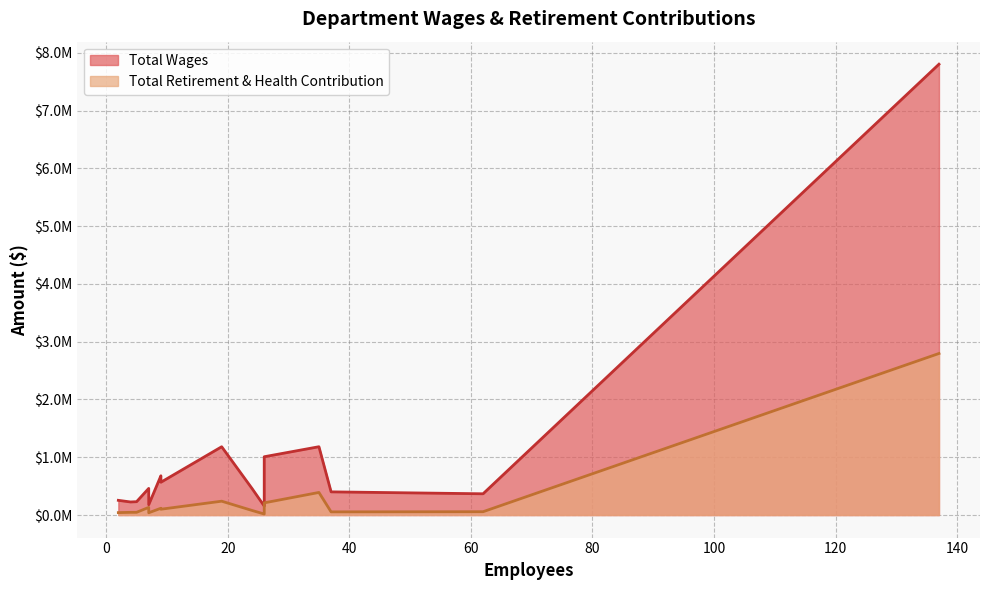

Reading left to right, transcribe all the data shown in this chart.

Total Wages: Instructional=7802862	Certificated=1182552	Administration=1182176	Maint Opert Facil=1009070	Educational Services=679368	Business Services=567599	Pupil Services=461193	Child Nutrition=458315	Classified=401254	Certificated Subs=367874	Superintendent=254581	Instructional Media=231089	Human Resource=226377	Health Services=179274	Curriculum=155363
Total Retirement & Health Contribution: Instructional=2796126	Certificated=391094	Administration=239785	Maint Opert Facil=210762	Educational Services=117556	Business Services=100593	Pupil Services=132245	Child Nutrition=79253	Classified=54949	Certificated Subs=57609	Superintendent=42157	Instructional Media=47036	Human Resource=46590	Health Services=39344	Curriculum=18025